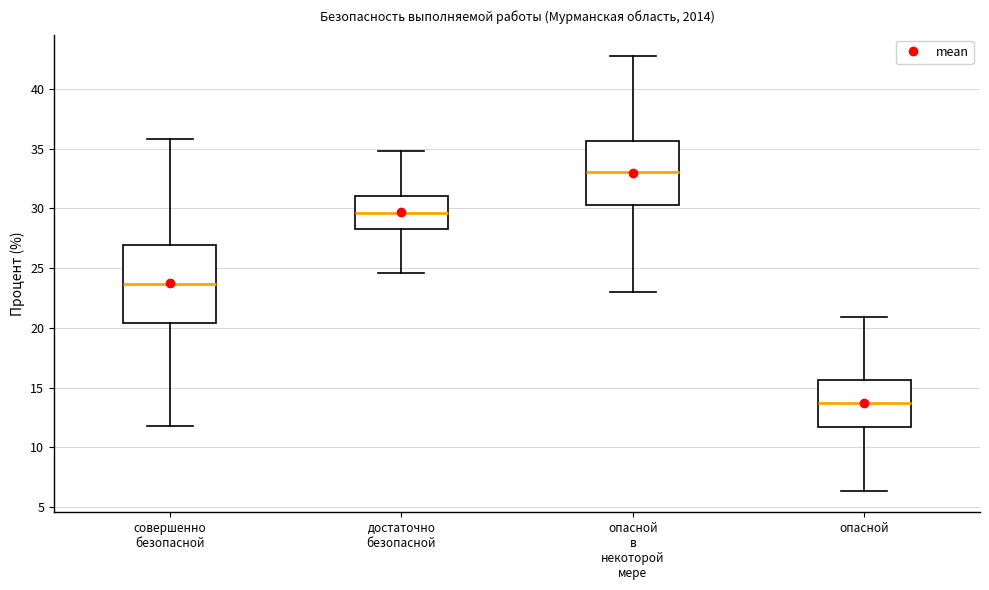

Reading left to right, read every box against the y-axis: the position of its median line, the range the box covers, and the ends of its whiskers. The values are not printed on the chart, so give them approximately, as read against the axis.

совершенно безопасной: median 23.5, box 20.5 to 27.0, whiskers 12.0 to 36.0
достаточно безопасной: median 29.5, box 28.5 to 31.0, whiskers 24.5 to 35.0
опасной в некоторой мере: median 33.0, box 30.5 to 35.5, whiskers 23.0 to 42.5
опасной: median 13.5, box 11.5 to 15.5, whiskers 6.5 to 21.0